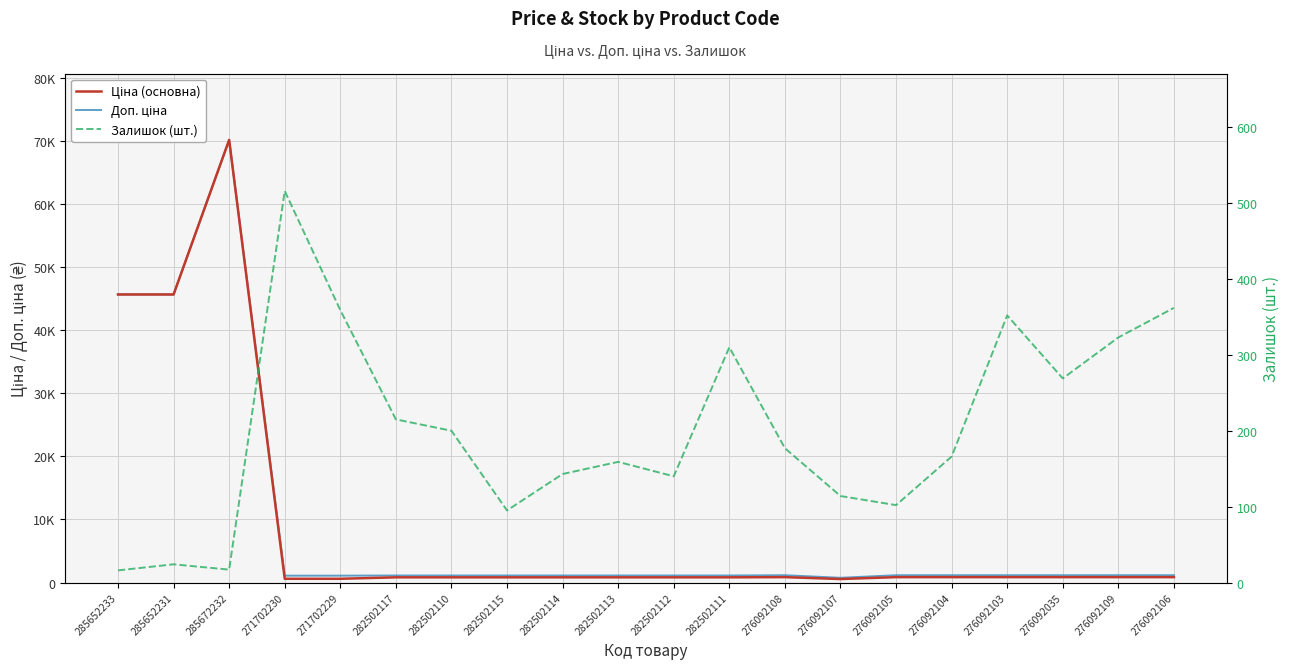

Which series has the largest total across all categories?

Доп. ціна